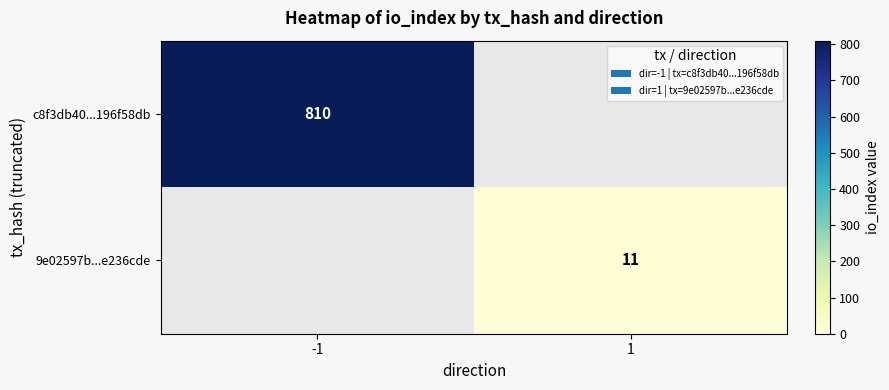

Is the value of 9e02597b...e236cde at 1 greater than the value of c8f3db40...196f58db at -1?

No